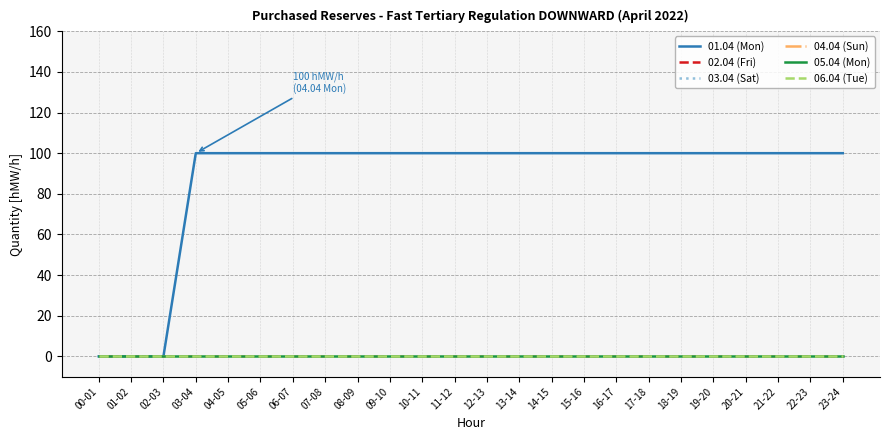

True or false: 03.04 (Sat) and 05.04 (Mon) cross at least once.

False